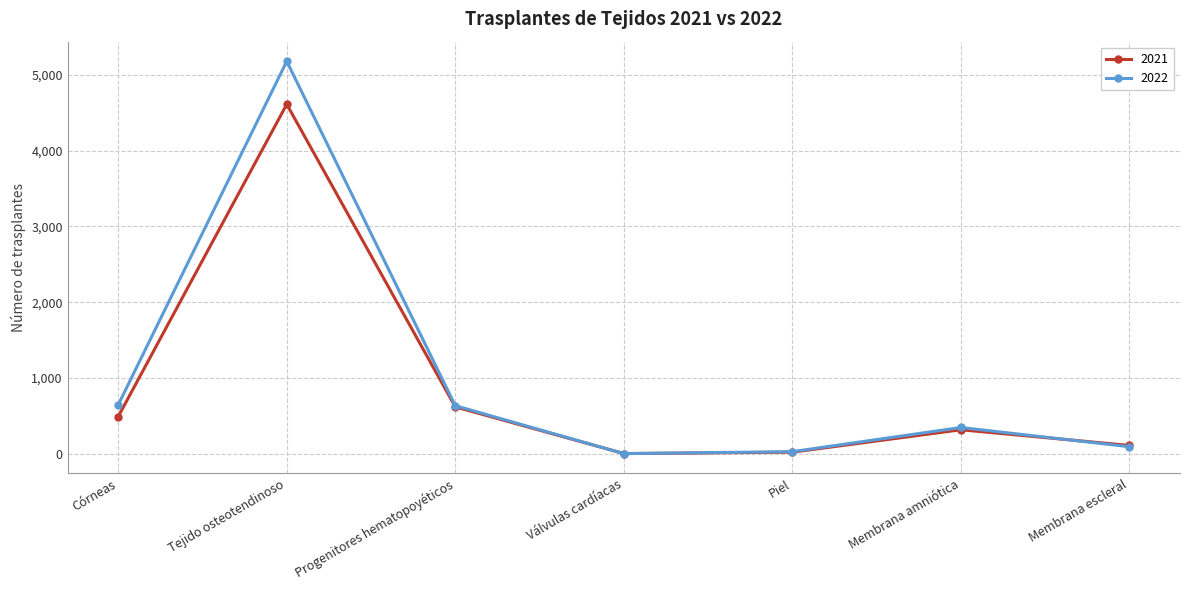

Is it true that 2021 equals 131 at Córneas?

False